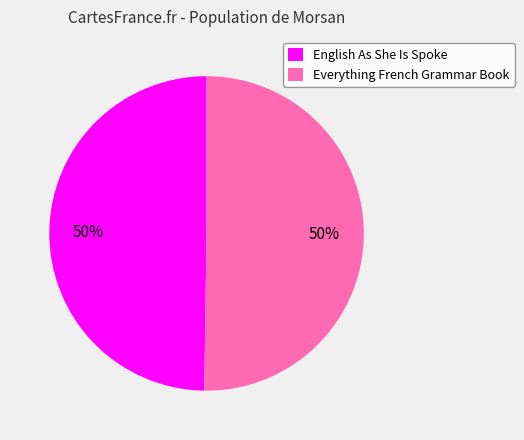

What is the ratio of the value at English As She Is Spoke to the value at Everything French Grammar Book?

1.0